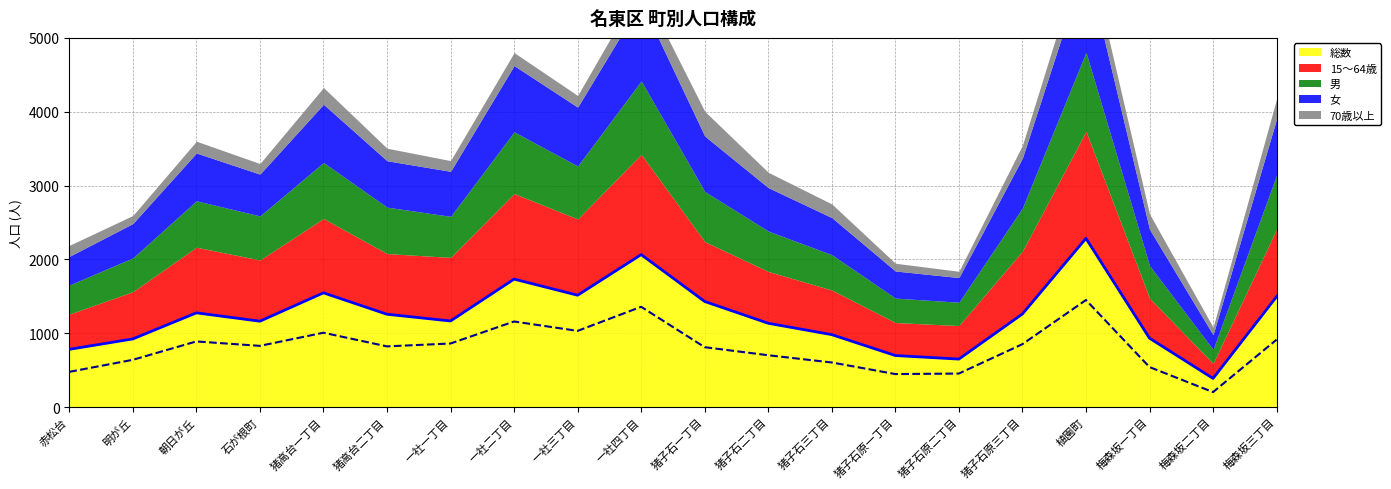

What is the label of the 12th point from the right?

一社三丁目